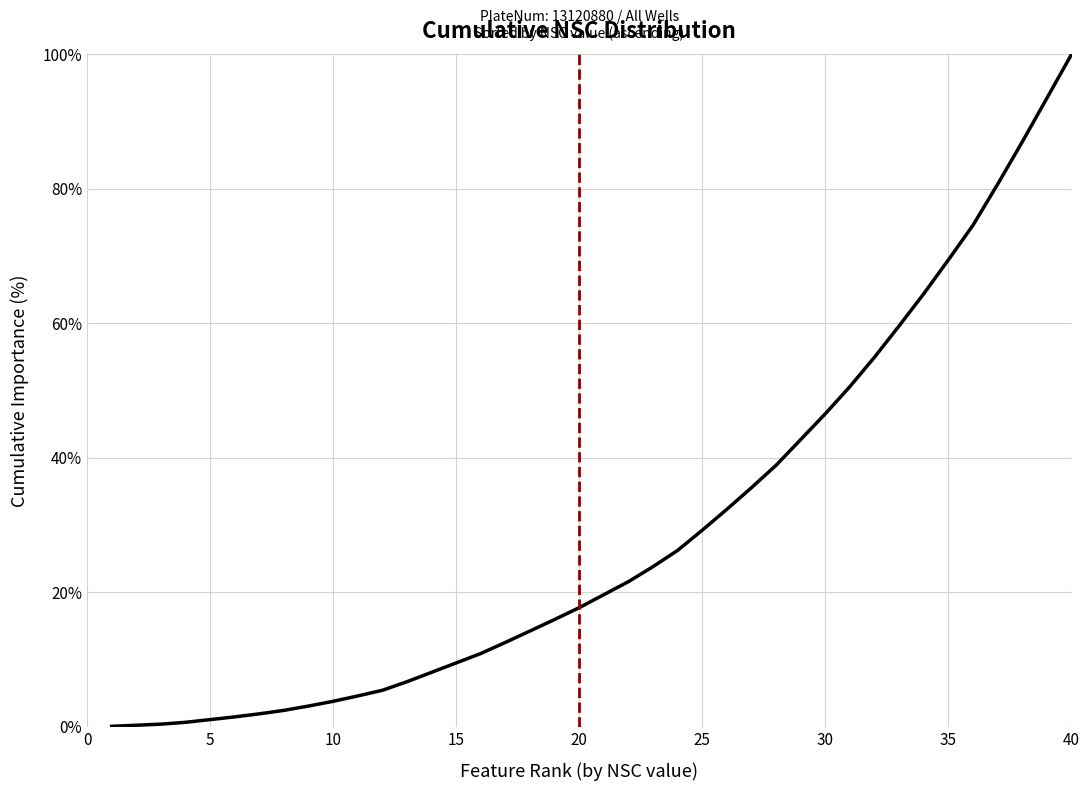

Does the chart have visible grid lines?

Yes